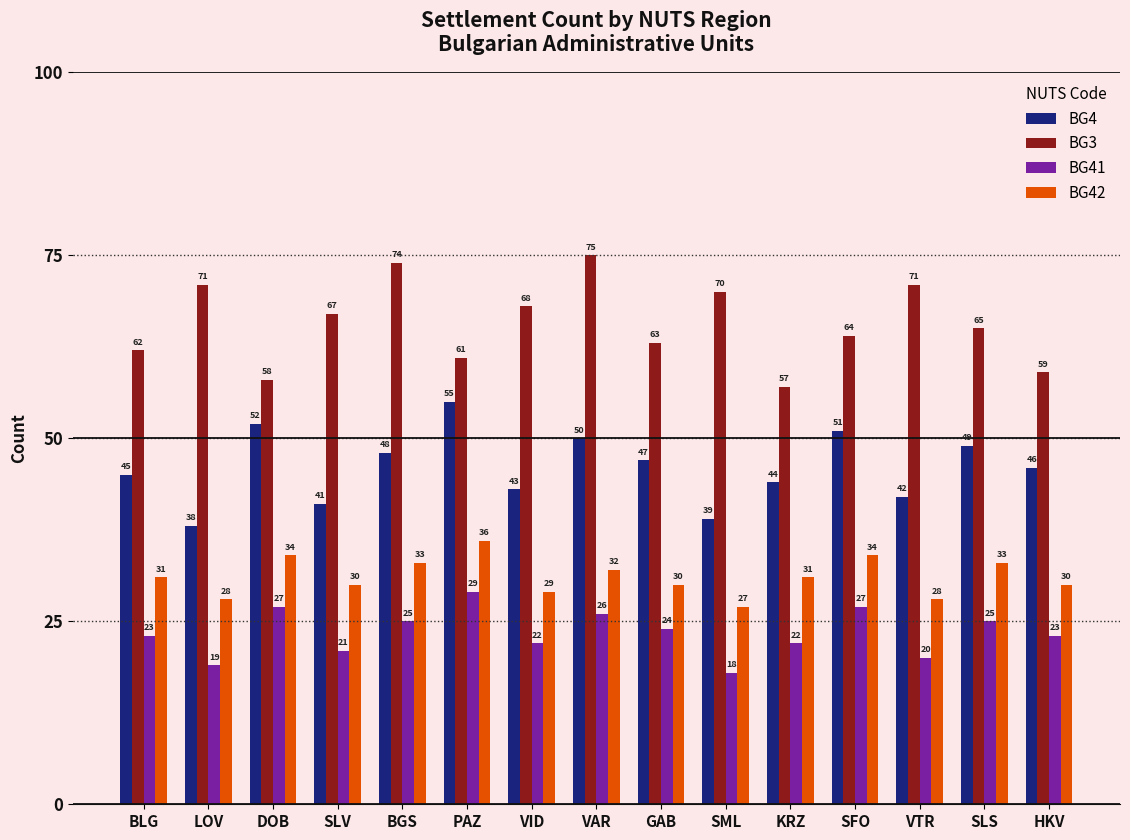

What are all the series names shown in the legend?

BG4, BG3, BG41, BG42